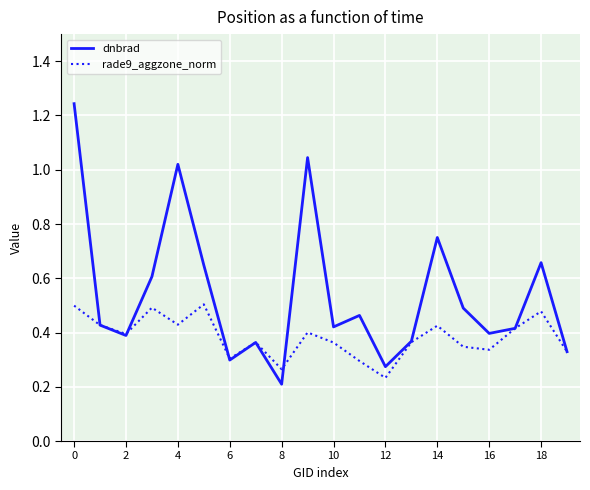

Rank the series by their maximum value, from highest to lowest.

dnbrad, rade9_aggzone_norm